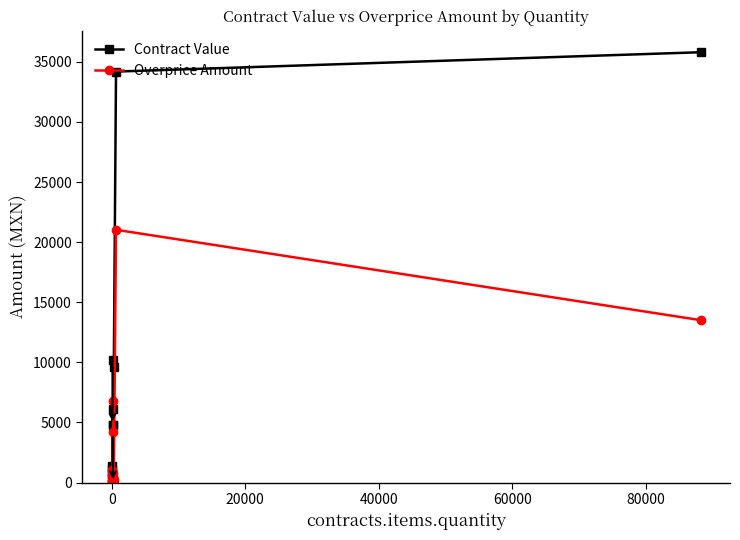

Which series has the largest total across all categories?

Contract Value